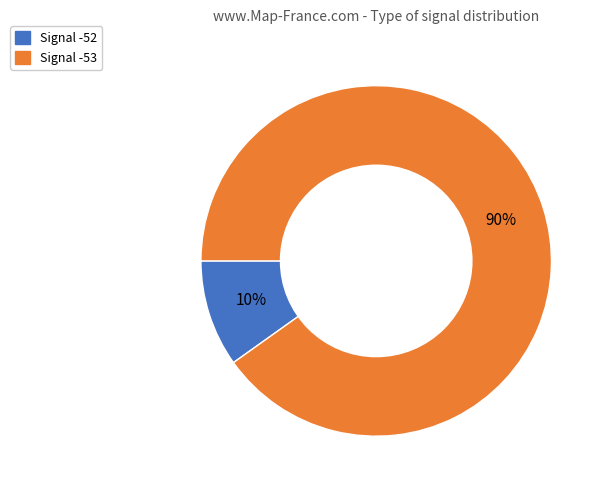

Is Signal -53 the majority of the pie?

Yes